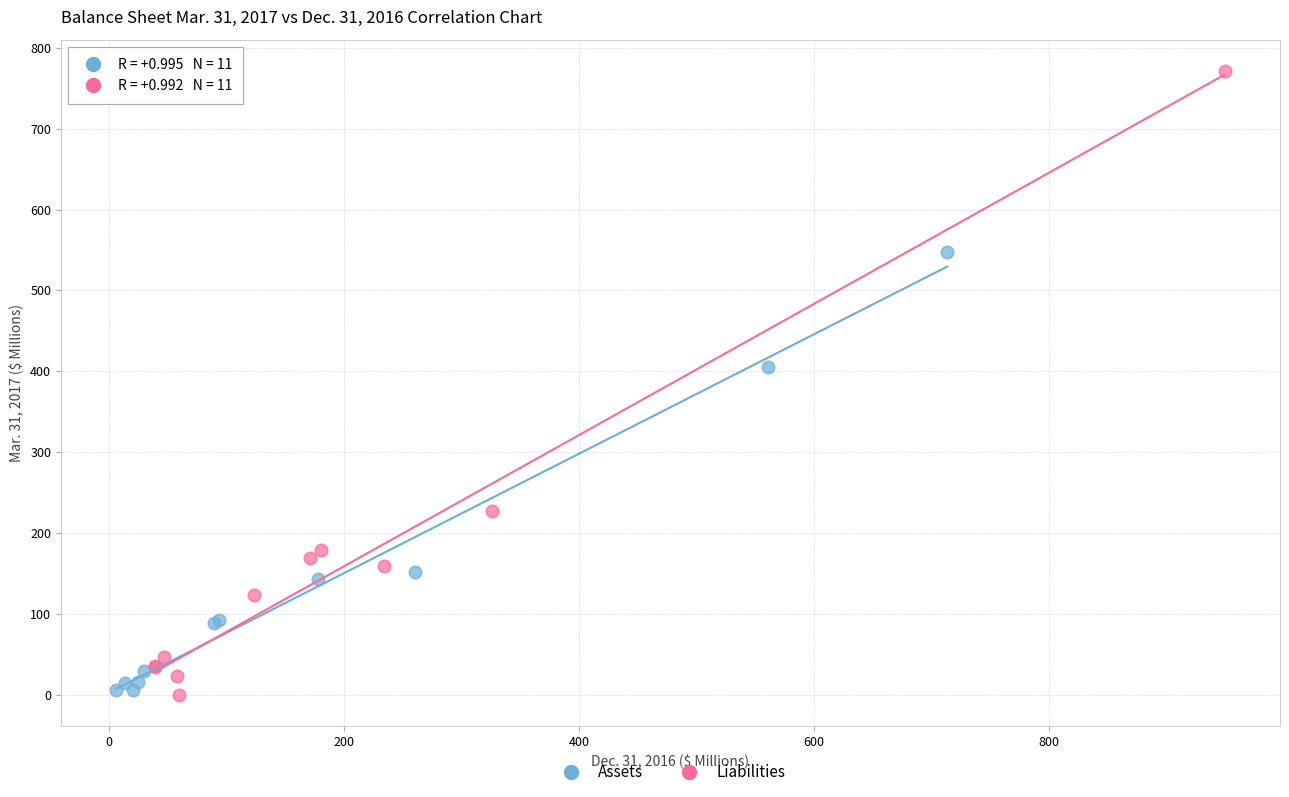

Which series has the widest spread of Y values?

Liabilities